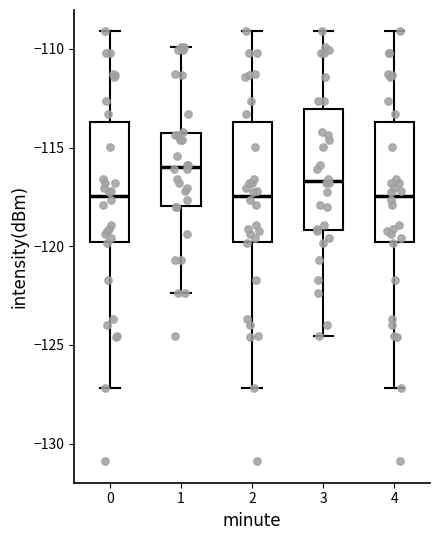

Reading left to right, read every box against the y-axis: the position of its median line, the range the box covers, and the ends of its whiskers. The values are not printed on the chart, so give them approximately, as read against the axis.

0: median -117.5, box -120.0 to -113.5, whiskers -127.0 to -109.0
1: median -116.0, box -118.0 to -114.5, whiskers -122.5 to -110.0
2: median -117.5, box -120.0 to -113.5, whiskers -127.0 to -109.0
3: median -116.5, box -119.0 to -113.0, whiskers -124.5 to -109.0
4: median -117.5, box -120.0 to -113.5, whiskers -127.0 to -109.0